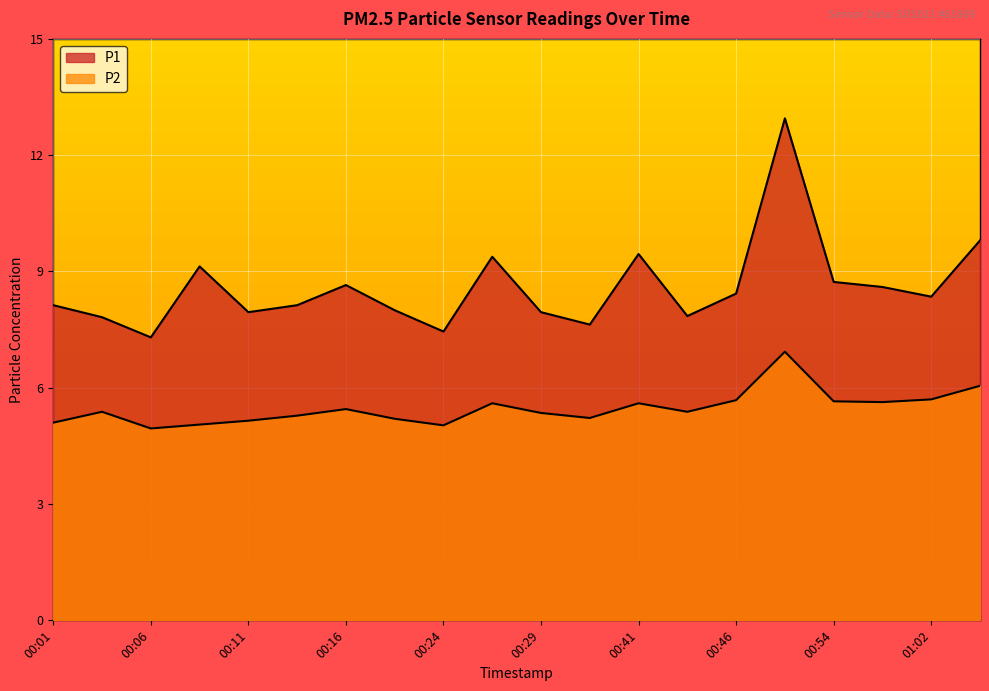

How many values in the P2 series are below 5?

1